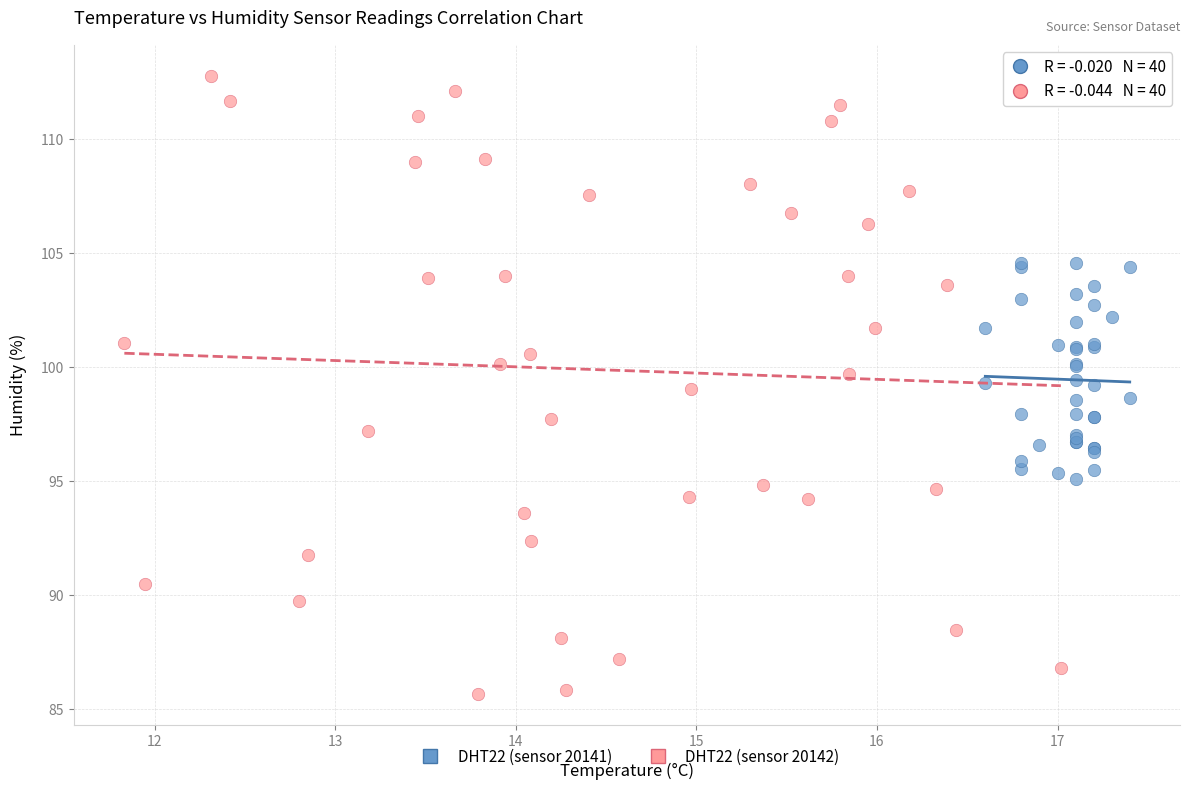

Which series reaches the maximum Y coordinate?

DHT22 (sensor 20142)